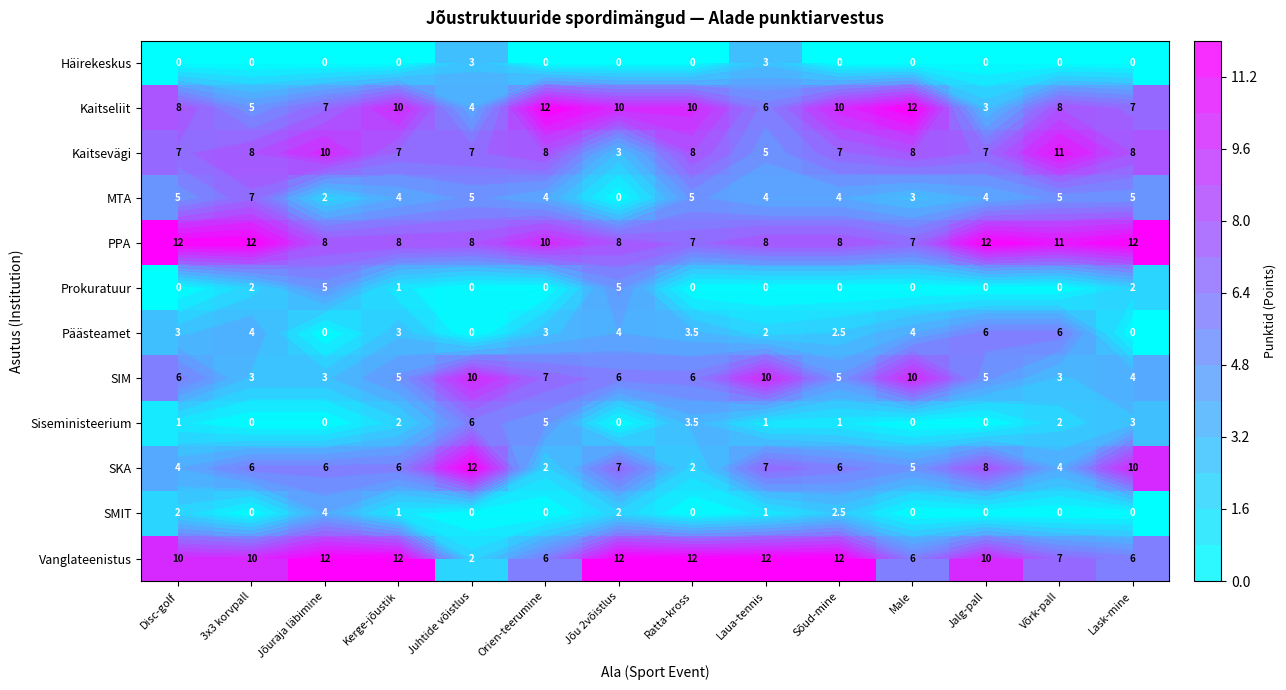

Which has a higher value, 3x3 korvpall or Juhtide võistlus?

Juhtide võistlus